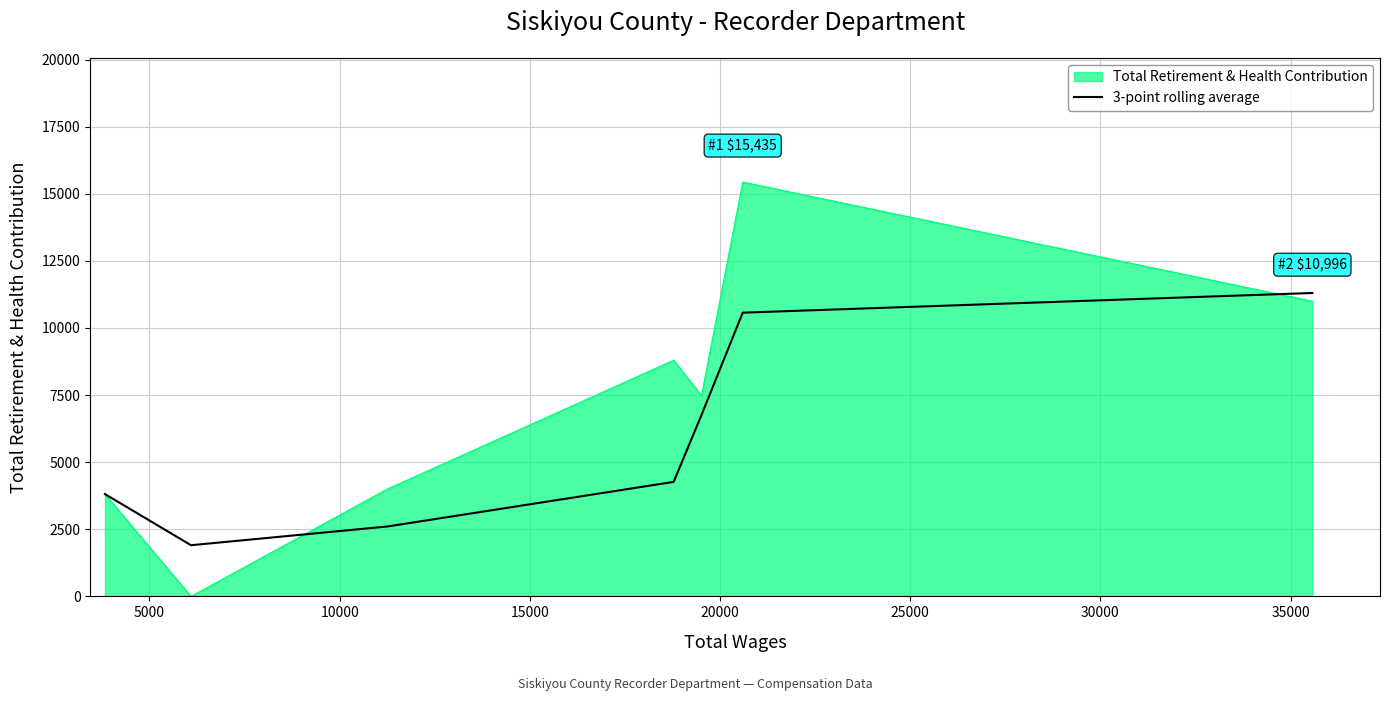

What is the maximum value shown in the chart?

15435.0